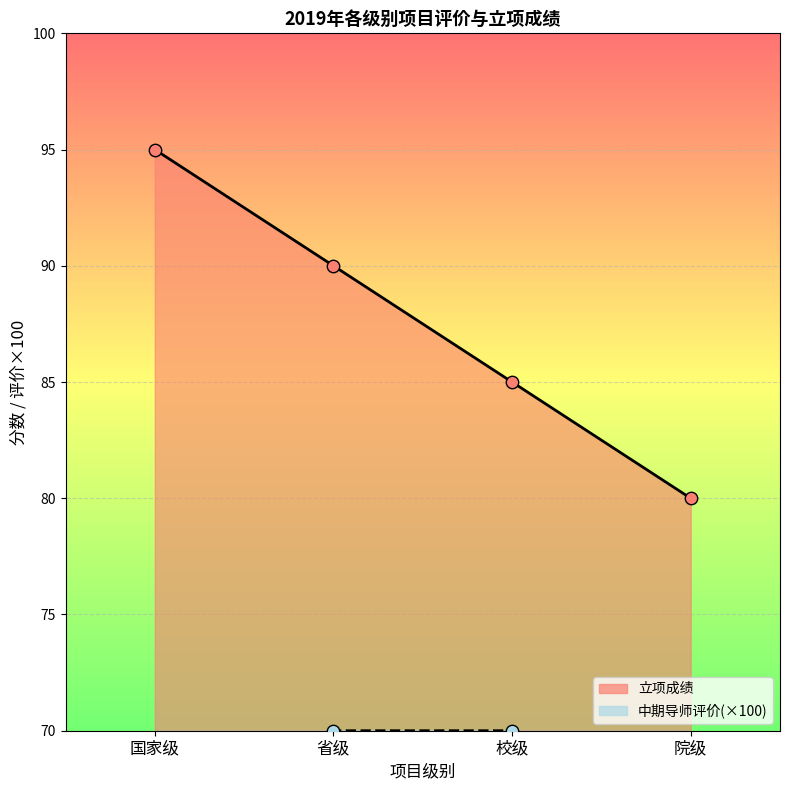

What are all the series names shown in the legend?

中期导师评价, 立项成绩